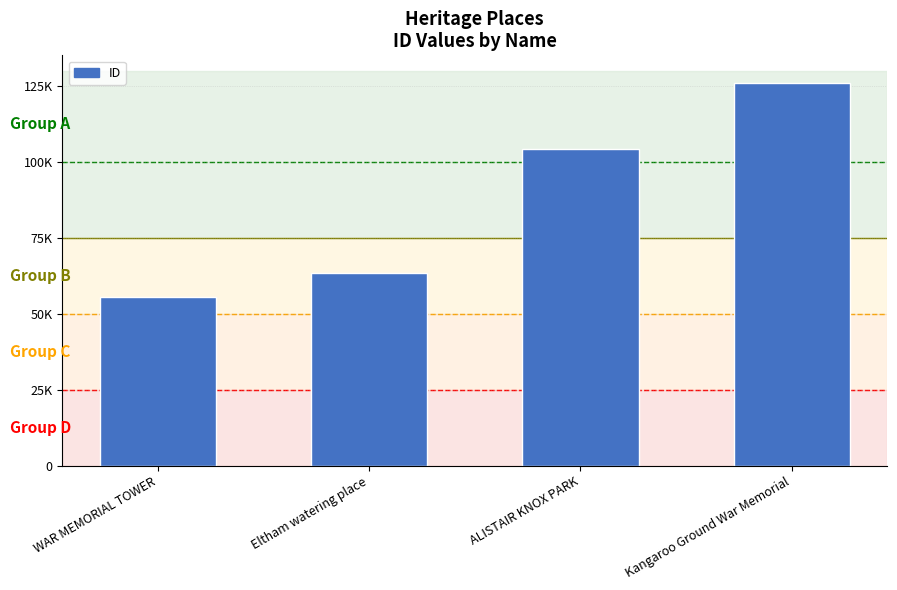

Which has a higher value, WAR MEMORIAL TOWER or Eltham watering place?

Eltham watering place